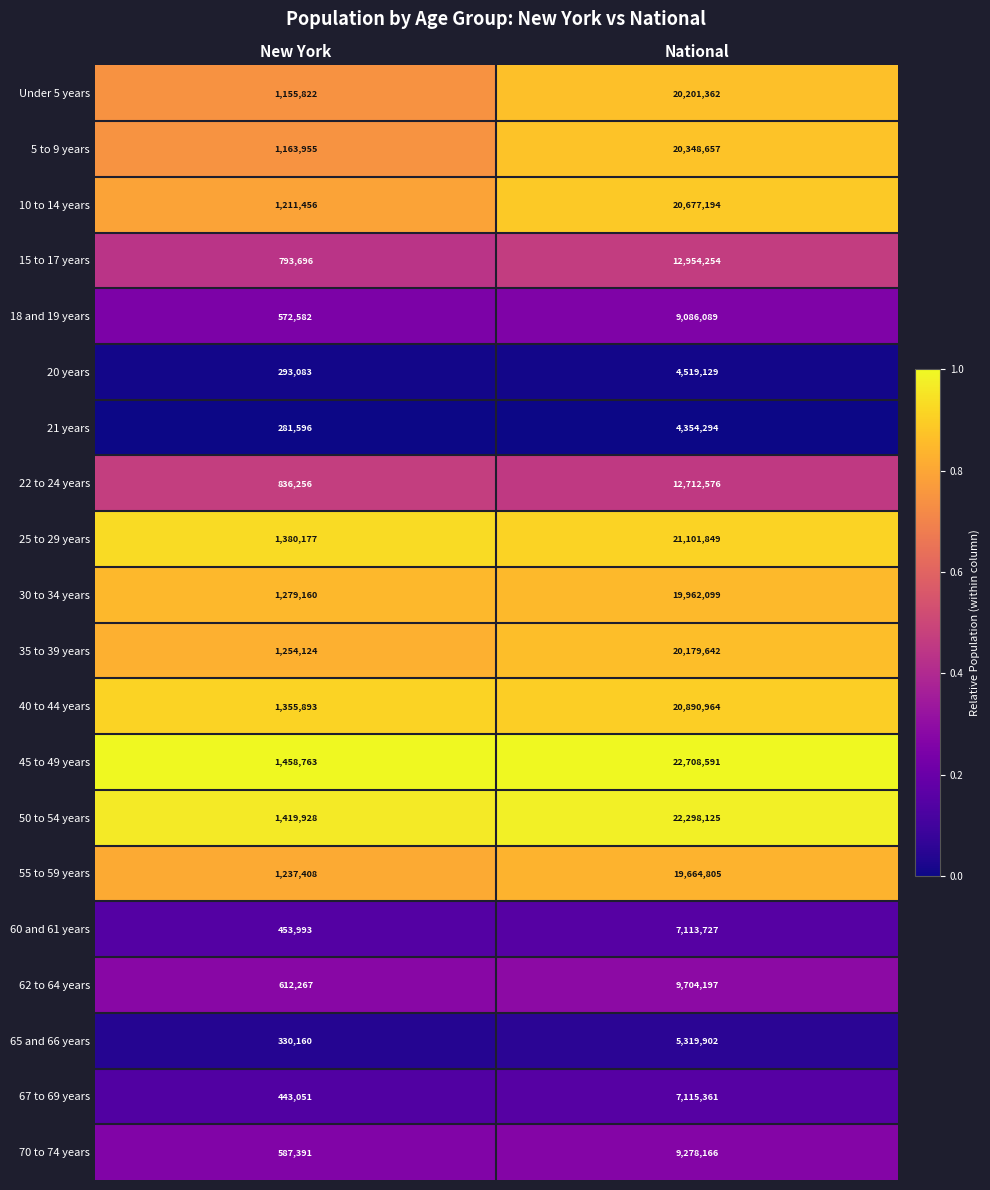

What is the maximum value shown in the chart?

22708591